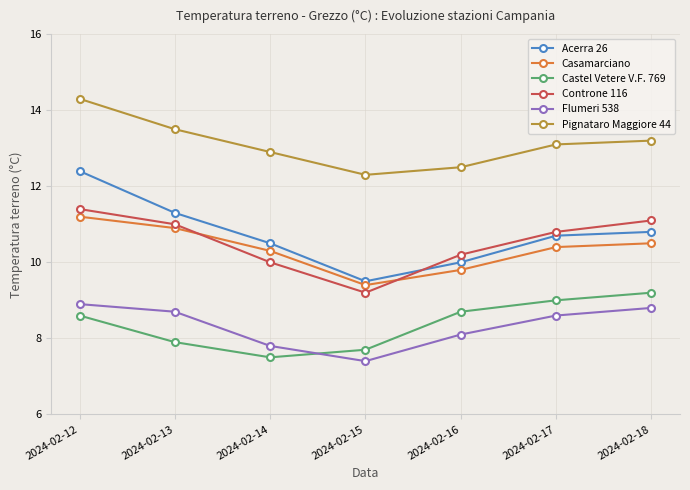

What is the difference between the Castel Vetere V.F. 769 values at 2024-02-12 and 2024-02-15?

0.9